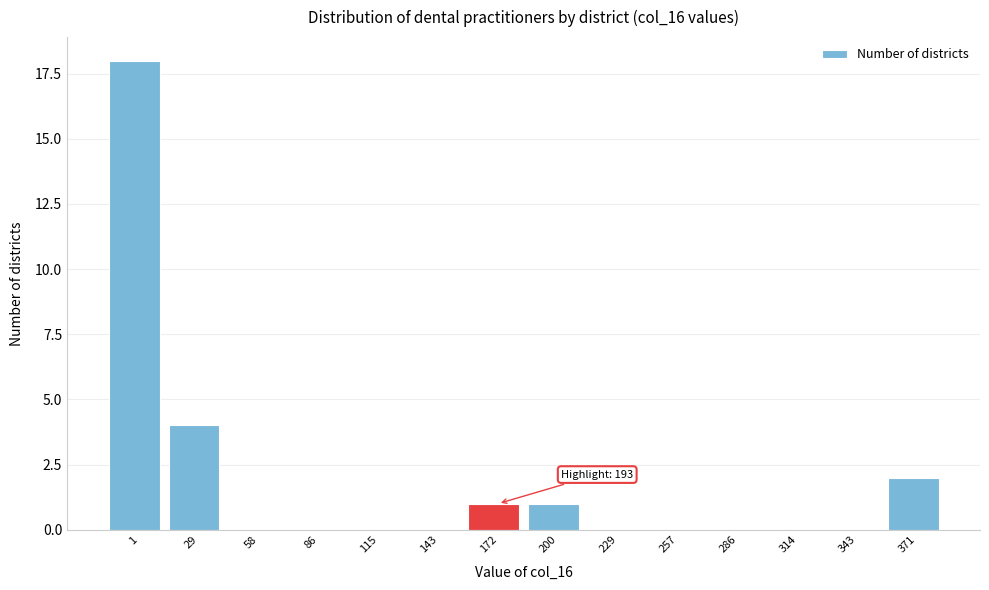

Reading left to right, list all the values displayed in this chart.

1=18	29=4	58=0	86=0	115=0	143=0	172=1	200=1	229=0	257=0	286=0	314=0	343=0	371=2